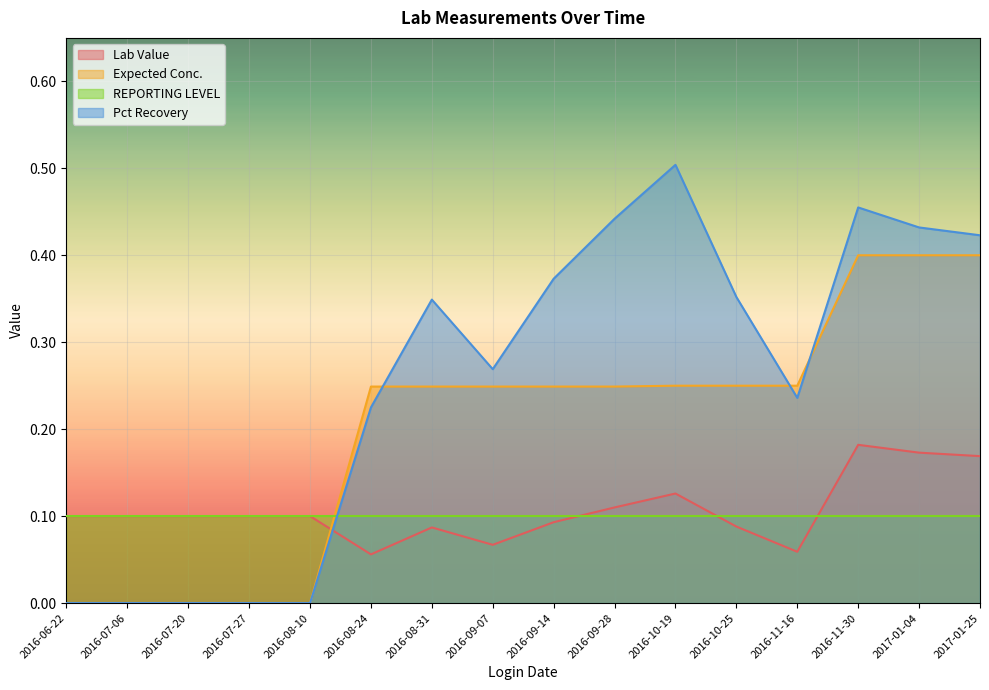

True or false: Expected Conc. has a value of 0.2 at 2016-09-28.

True